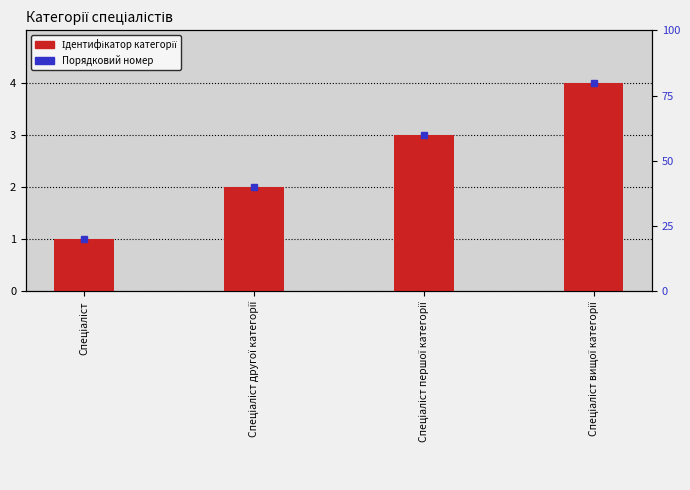

What is the change in value from Спеціаліст to Спеціаліст першої категорії?

+2